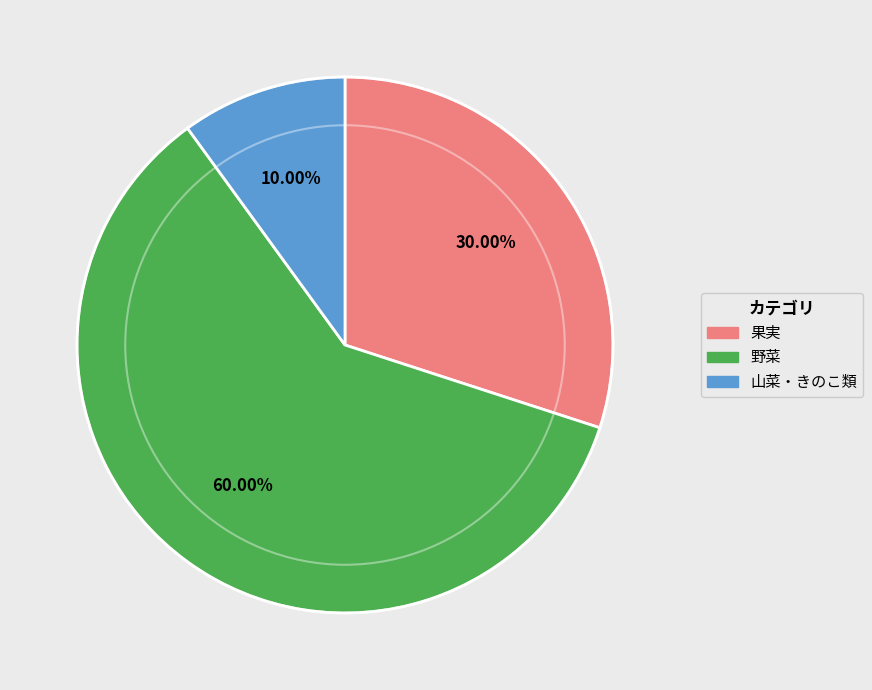

To the nearest percent, what is the difference between the 果実 and 山菜・きのこ類 slice percentages?

20%